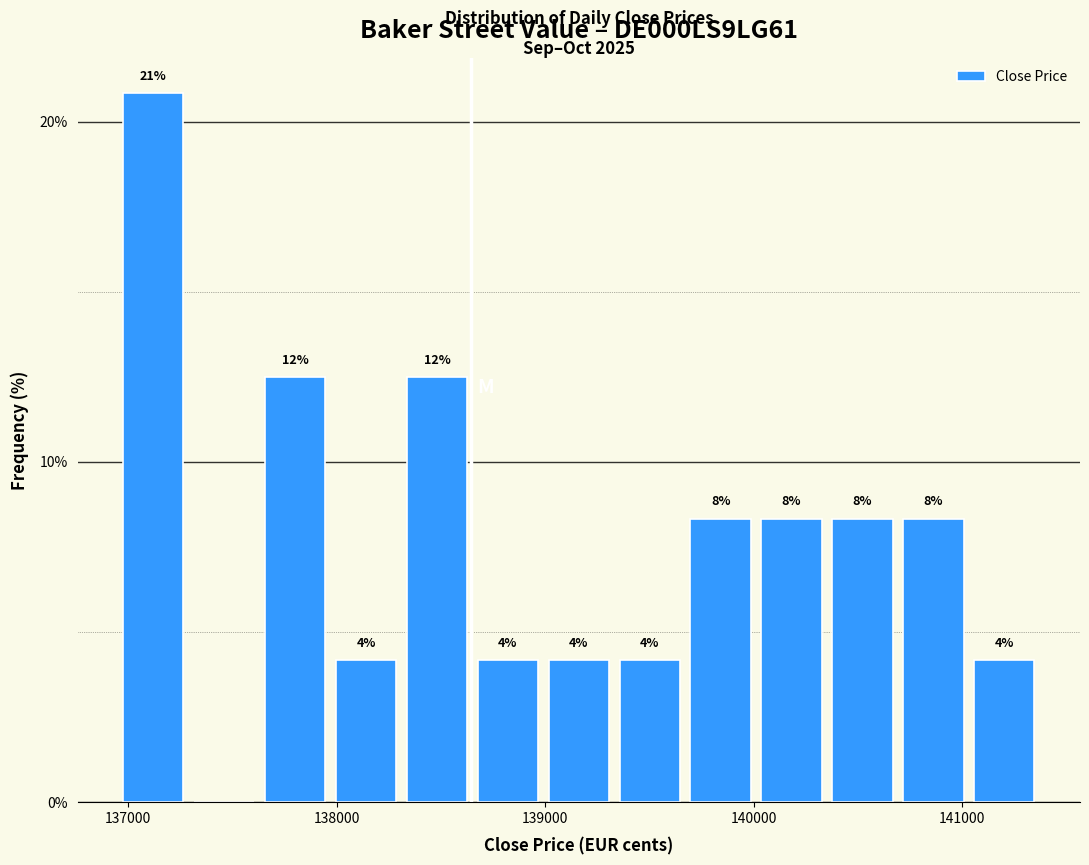

Around what value on the x-axis is the tallest bar? Give the approximate position of its centre, as read against the axis.

137100